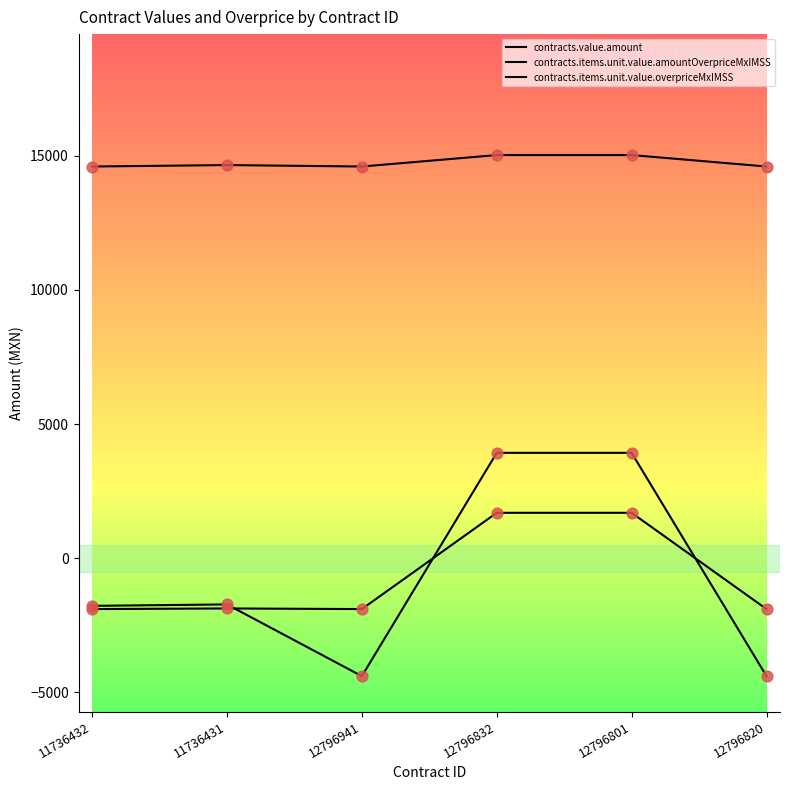

Does the chart have visible grid lines?

No